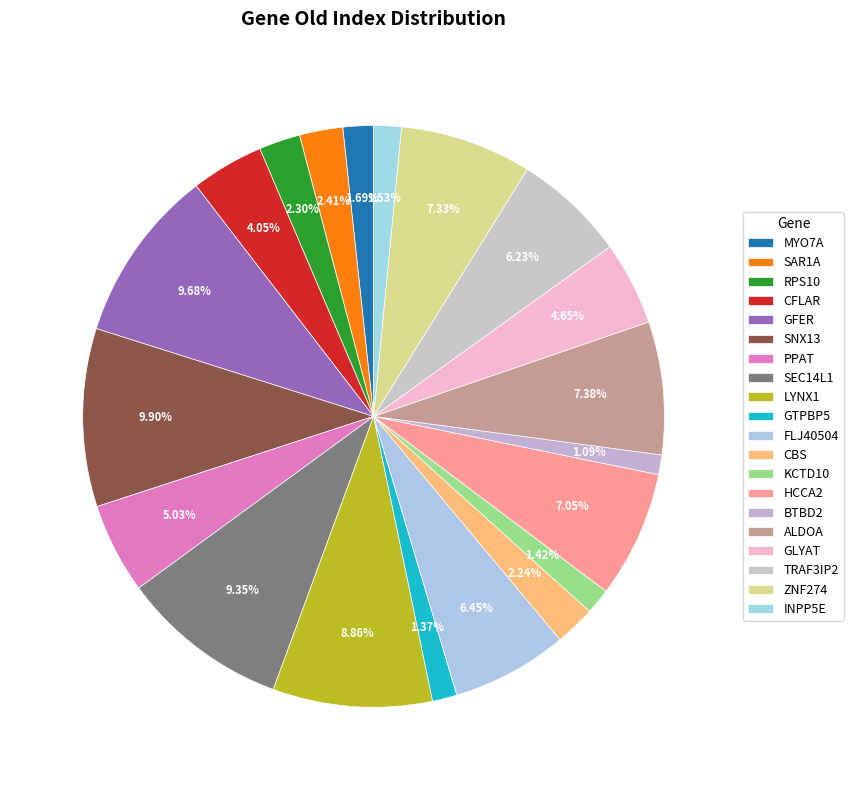

To the nearest percent, what portion does ALDOA represent?

7%